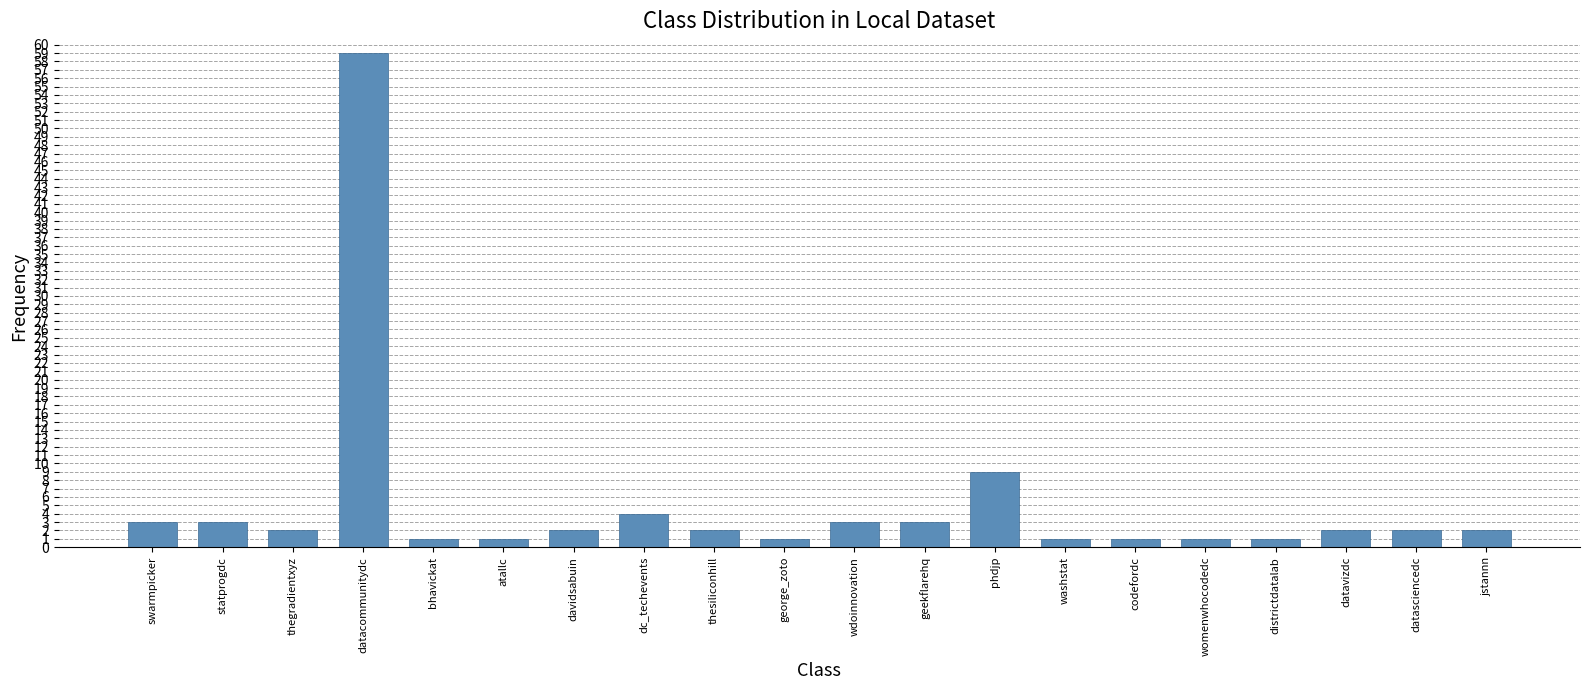

How many bars are there in total?

20